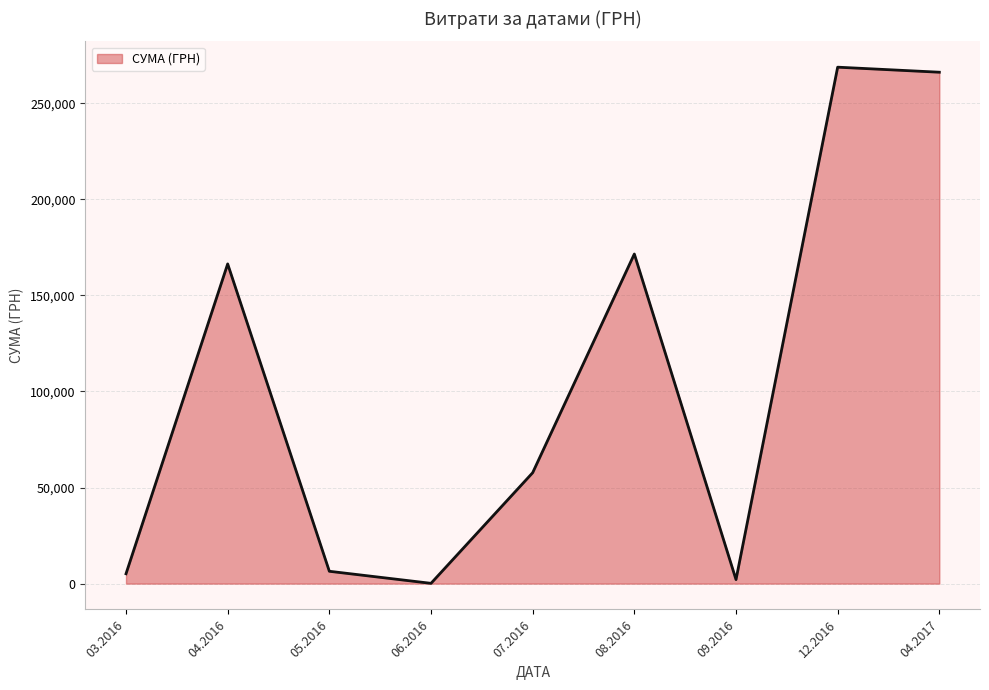

How many lines are shown in the chart?

1